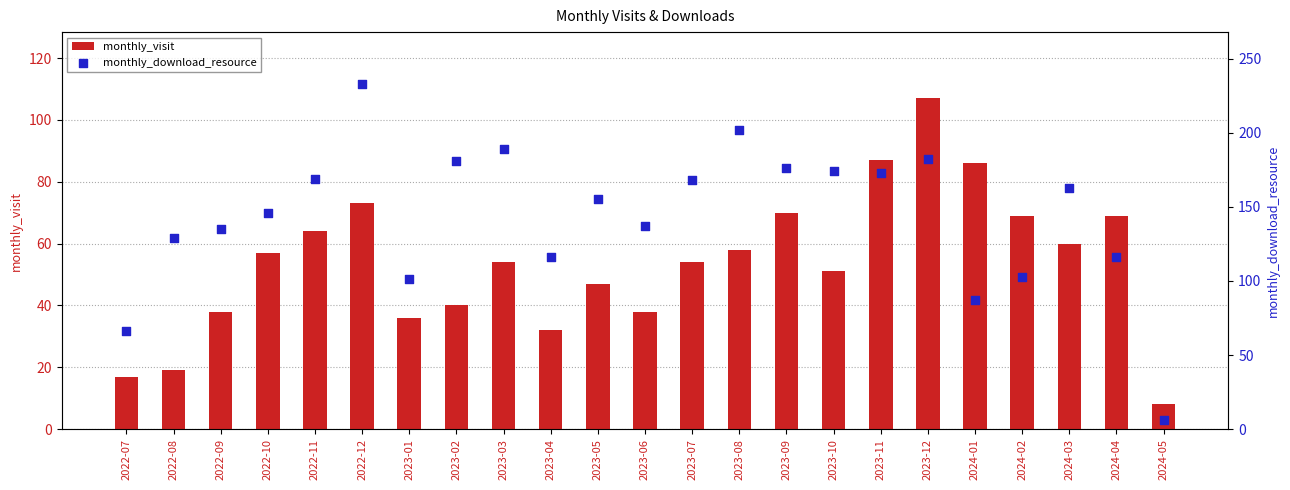

What are all the series names shown in the legend?

monthly_visit, monthly_download_resource